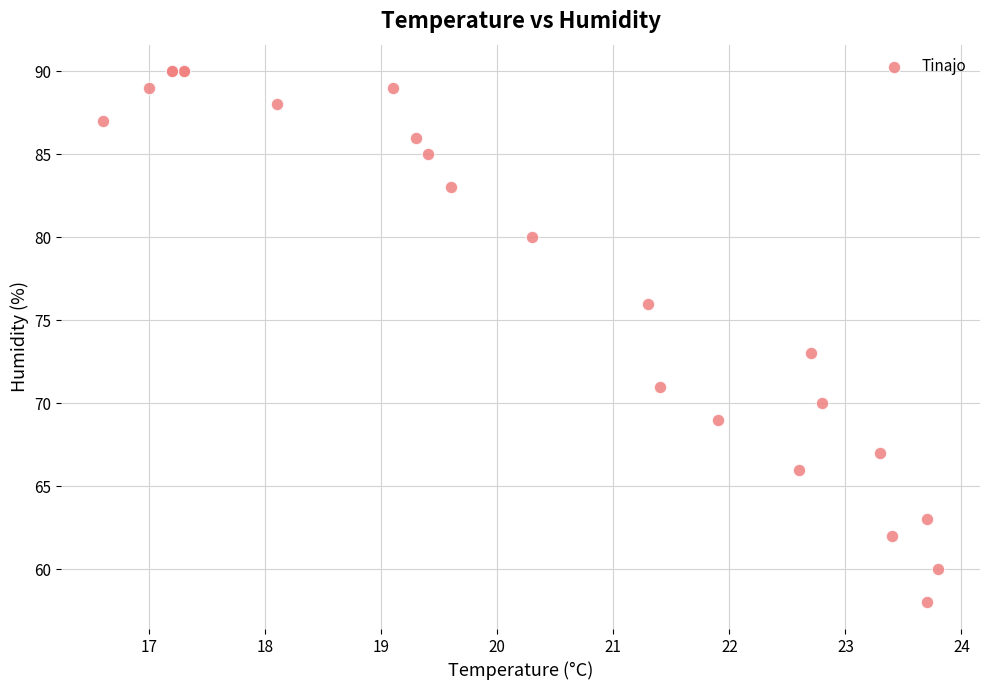

What Y value in the scatter plot is closest to 74?

73